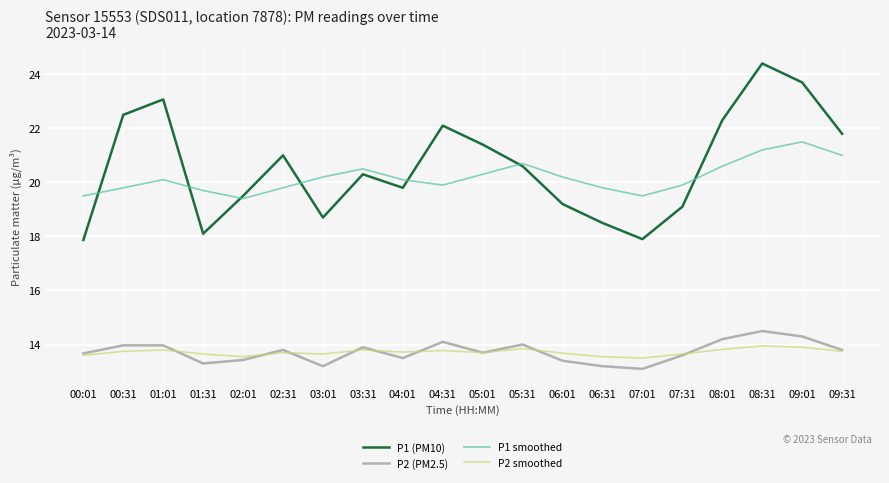

True or false: P2 smoothed and P1 smoothed intersect in this chart.

False